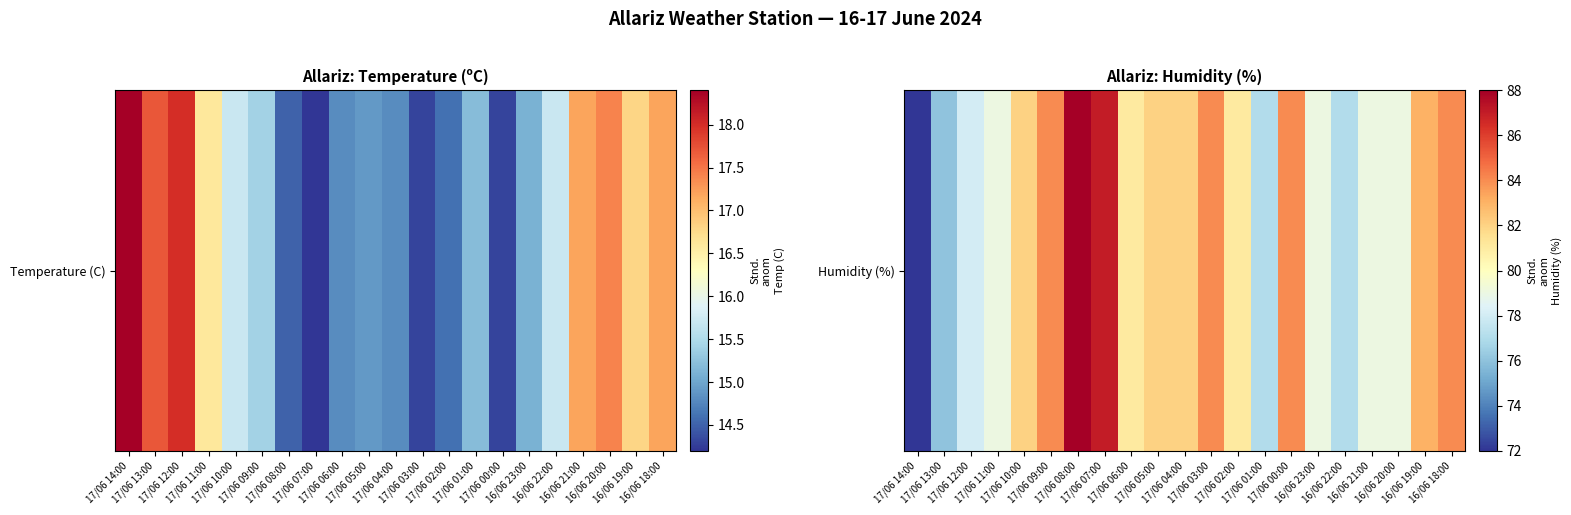

List the labels in order of value, smallest first.

17/06 14:00, 17/06 13:00, 17/06 01:00, 16/06 22:00, 17/06 12:00, 17/06 11:00, 16/06 23:00, 16/06 21:00, 16/06 20:00, 17/06 06:00, 17/06 02:00, 17/06 10:00, 17/06 05:00, 17/06 04:00, 16/06 19:00, 17/06 09:00, 17/06 03:00, 17/06 00:00, 16/06 18:00, 17/06 07:00, 17/06 08:00